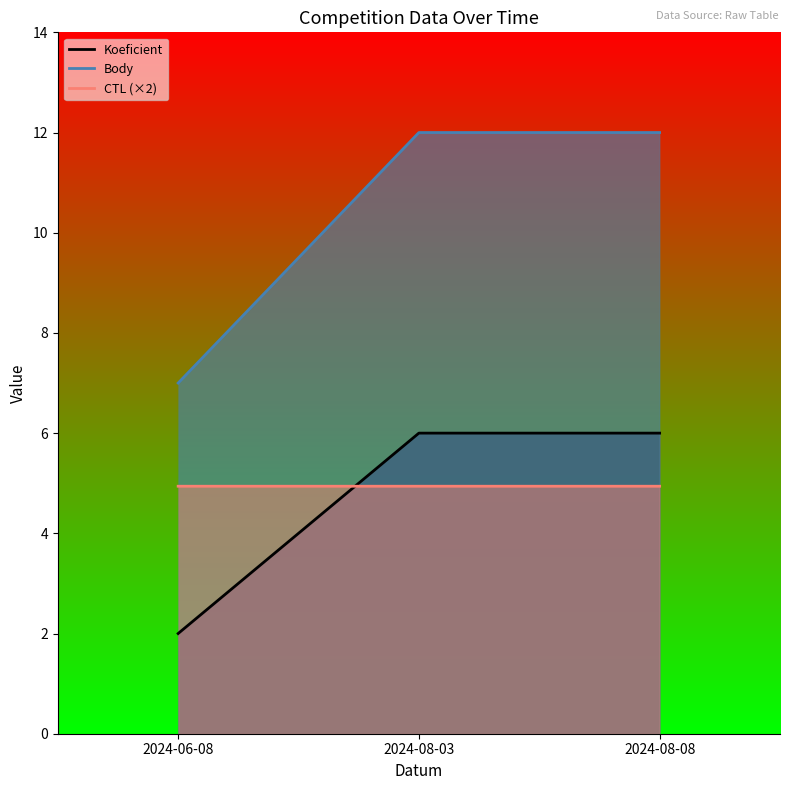

Reading left to right, what are all the values shown in this chart?

Koeficient: 2.0	6.0	6.0
Body: 7.0	12.0	12.0
CTL (×2): 4.9	4.9	4.9